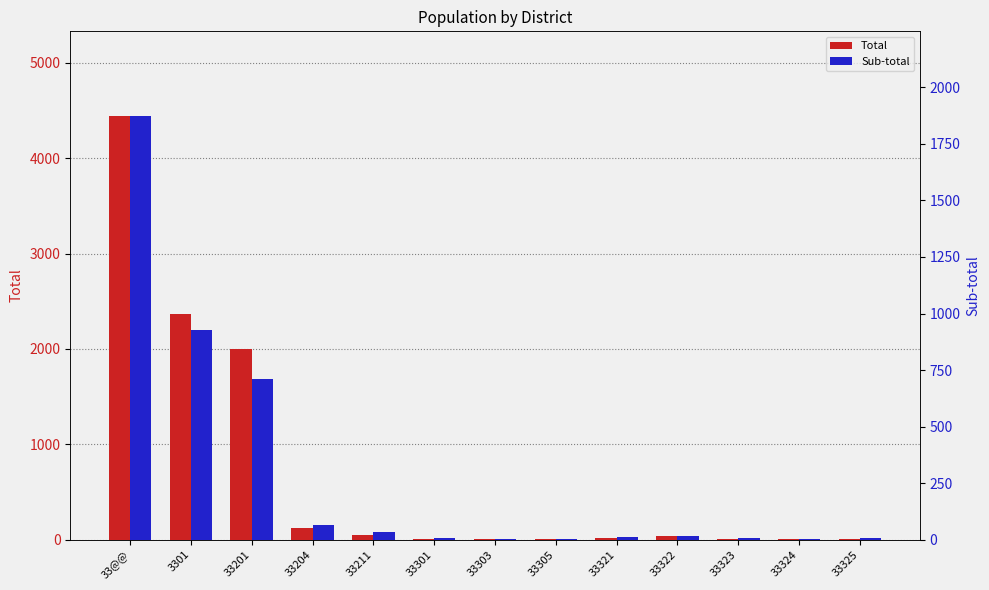

How many bars are there in each group?

2